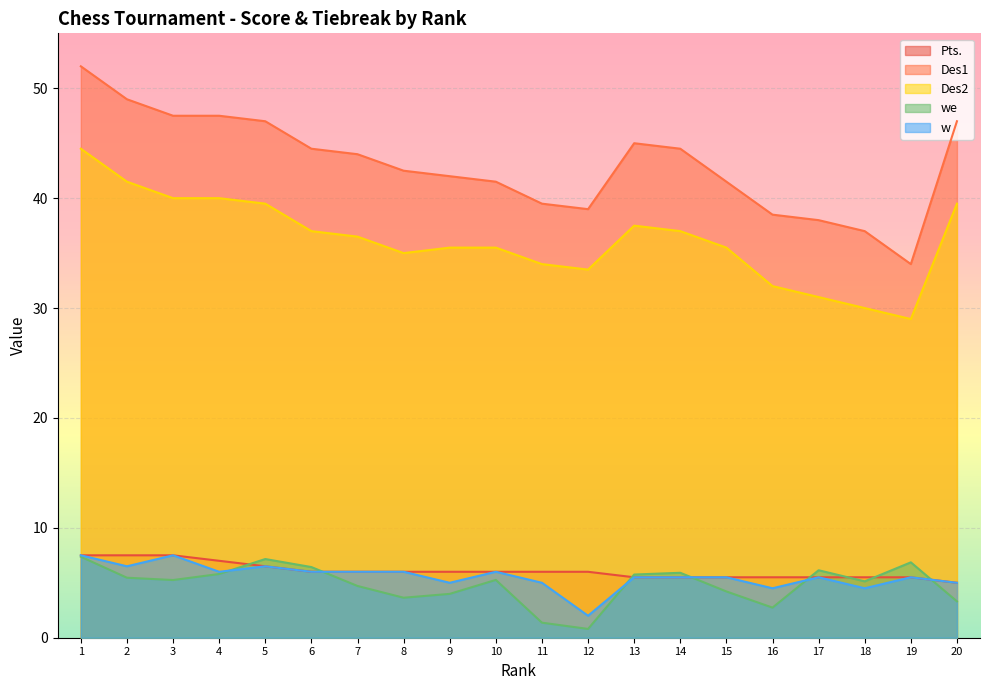

Rank the series by their maximum value, from lowest to highest.

we, Pts., w, Des2, Des1